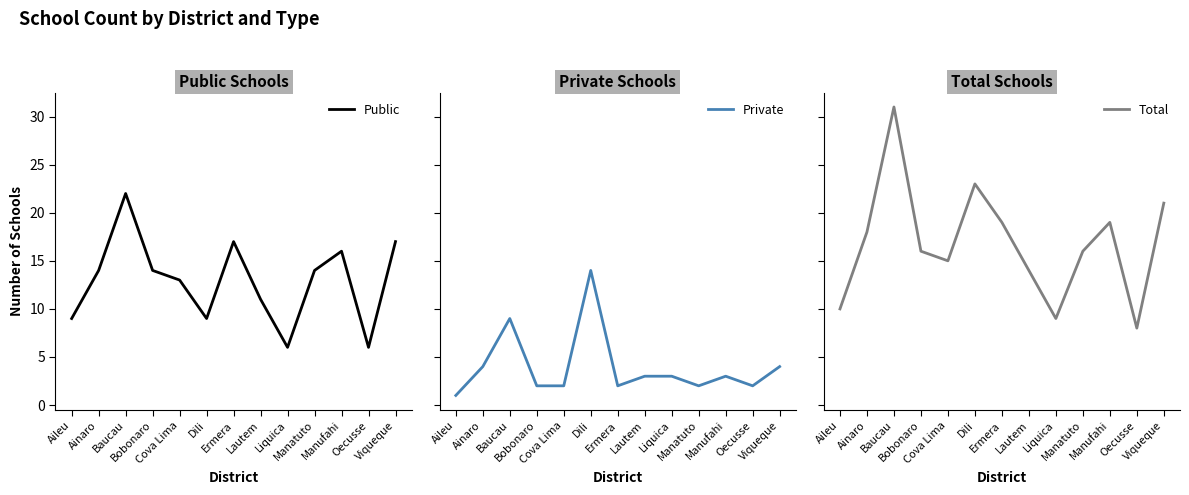

What is the difference between the Private values at Aileu and Ainaro?

3